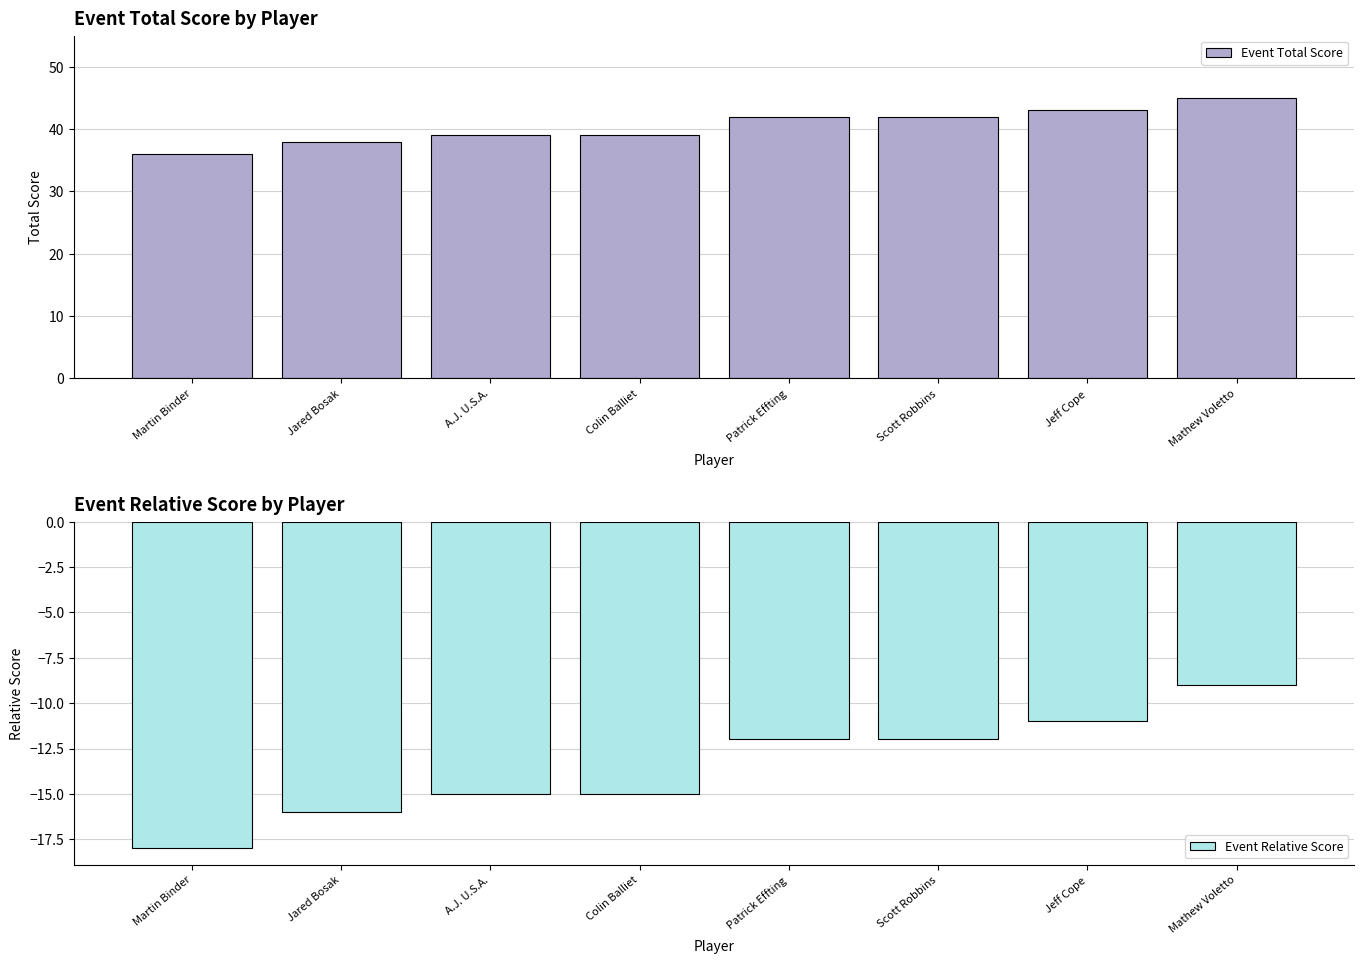

What is the spread (max minus min) of values at Martin Binder?

54